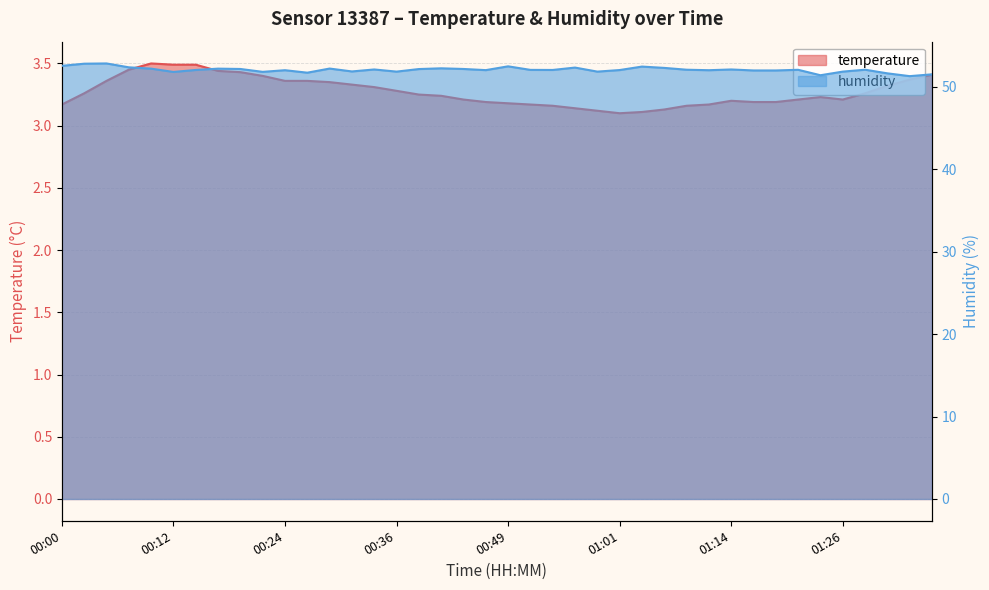

What is the value of the humidity point at the 14th from the left?

51.8